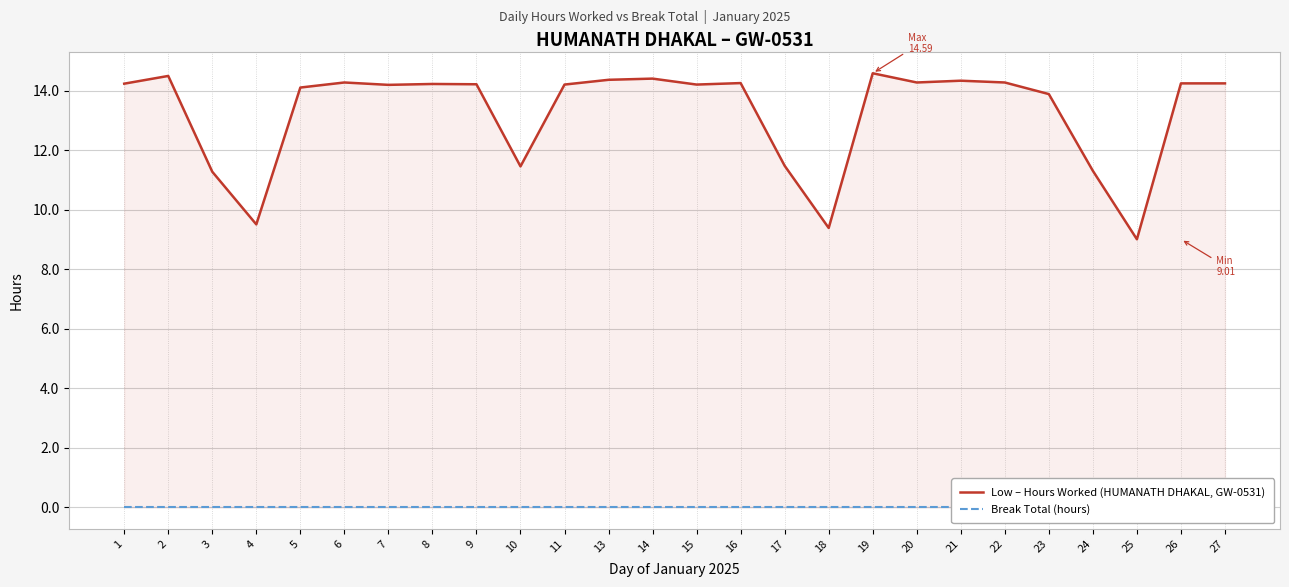

Rank the categories by Low – Hours Worked (HUMANATH DHAKAL, GW-0531) value from lowest to highest.

25, 18, 4, 3, 24, 10, 17, 23, 5, 7, 11, 15, 9, 8, 1, 26, 27, 16, 6, 20, 22, 21, 13, 14, 2, 19